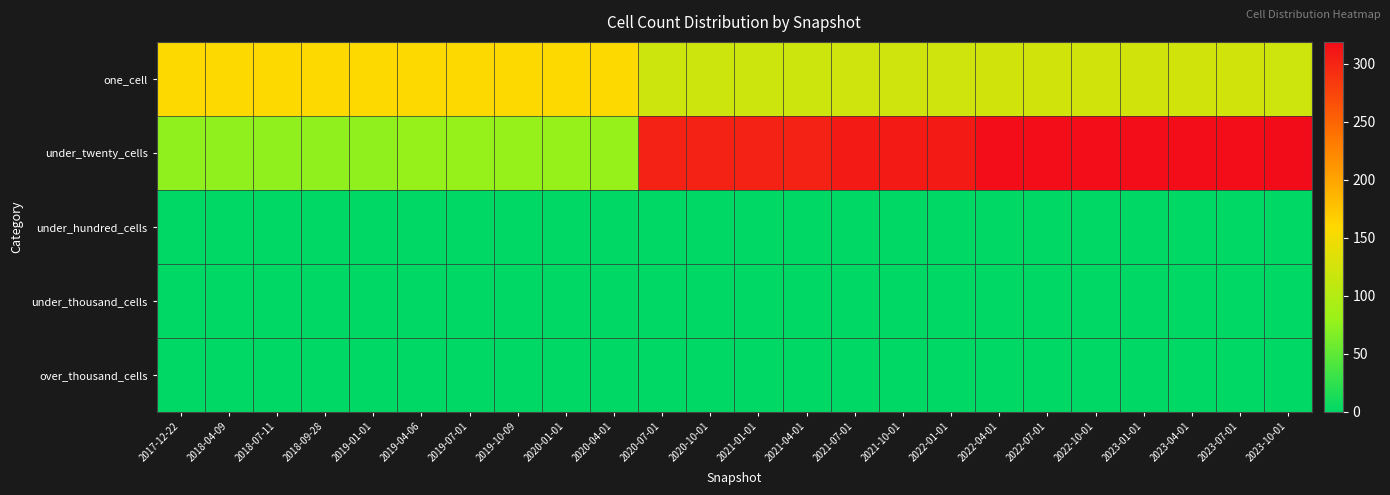

Reading left to right, transcribe all the data shown in this chart.

one_cell: 2017-12-22=158	2018-04-09=158	2018-07-11=158	2018-09-28=158	2019-01-01=158	2019-04-06=158	2019-07-01=158	2019-10-09=158	2020-01-01=158	2020-04-01=158	2020-07-01=120	2020-10-01=120	2021-01-01=120	2021-04-01=120	2021-07-01=122	2021-10-01=122	2022-01-01=122	2022-04-01=123	2022-07-01=123	2022-10-01=123	2023-01-01=123	2023-04-01=123	2023-07-01=123	2023-10-01=121
under_twenty_cells: 2017-12-22=76	2018-04-09=76	2018-07-11=76	2018-09-28=76	2019-01-01=76	2019-04-06=79	2019-07-01=79	2019-10-09=79	2020-01-01=79	2020-04-01=79	2020-07-01=302	2020-10-01=302	2021-01-01=302	2021-04-01=302	2021-07-01=308	2021-10-01=308	2022-01-01=308	2022-04-01=318	2022-07-01=318	2022-10-01=318	2023-01-01=318	2023-04-01=318	2023-07-01=318	2023-10-01=319
under_hundred_cells: 2017-12-22=0	2018-04-09=0	2018-07-11=0	2018-09-28=0	2019-01-01=0	2019-04-06=0	2019-07-01=0	2019-10-09=0	2020-01-01=0	2020-04-01=0	2020-07-01=0	2020-10-01=0	2021-01-01=0	2021-04-01=0	2021-07-01=0	2021-10-01=0	2022-01-01=0	2022-04-01=0	2022-07-01=0	2022-10-01=0	2023-01-01=0	2023-04-01=0	2023-07-01=0	2023-10-01=0
under_thousand_cells: 2017-12-22=0	2018-04-09=0	2018-07-11=0	2018-09-28=0	2019-01-01=0	2019-04-06=0	2019-07-01=0	2019-10-09=0	2020-01-01=0	2020-04-01=0	2020-07-01=0	2020-10-01=0	2021-01-01=0	2021-04-01=0	2021-07-01=0	2021-10-01=0	2022-01-01=0	2022-04-01=0	2022-07-01=0	2022-10-01=0	2023-01-01=0	2023-04-01=0	2023-07-01=0	2023-10-01=0
over_thousand_cells: 2017-12-22=0	2018-04-09=0	2018-07-11=0	2018-09-28=0	2019-01-01=0	2019-04-06=0	2019-07-01=0	2019-10-09=0	2020-01-01=0	2020-04-01=0	2020-07-01=0	2020-10-01=0	2021-01-01=0	2021-04-01=0	2021-07-01=0	2021-10-01=0	2022-01-01=0	2022-04-01=0	2022-07-01=0	2022-10-01=0	2023-01-01=0	2023-04-01=0	2023-07-01=0	2023-10-01=0